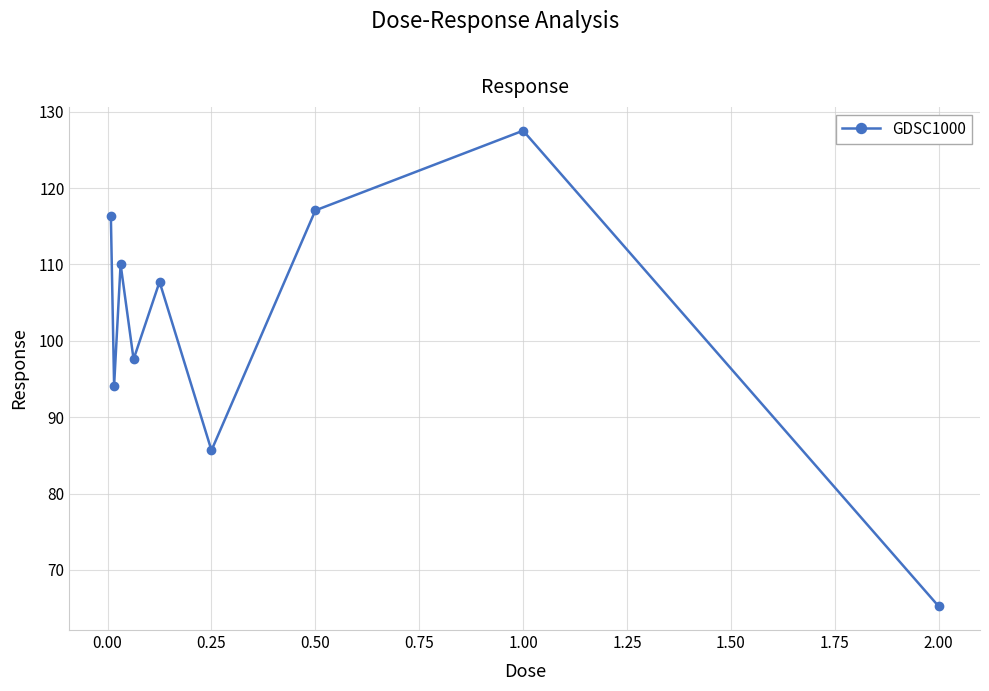

What is the minimum value shown in the chart?

65.3